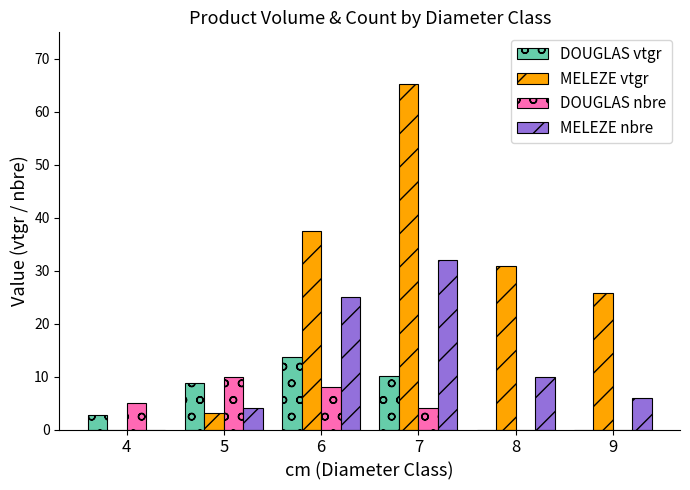

The DOUGLAS vtgr series shows 8.6 at 6. True or false?

False